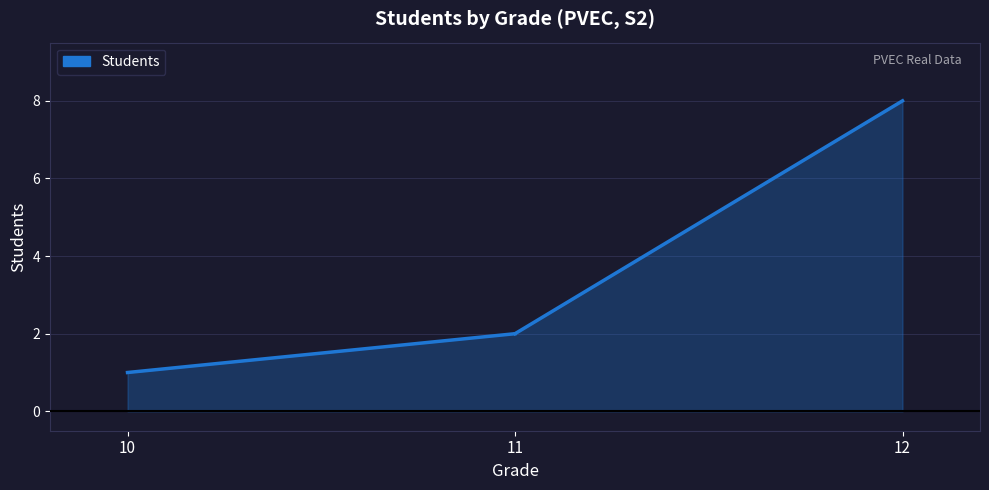

At which label is the value closest to 1?

10